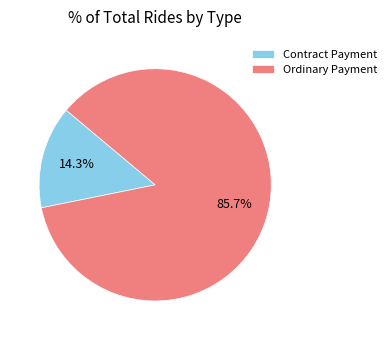

Rank the categories by value from highest to lowest.

Ordinary Payment, Contract Payment